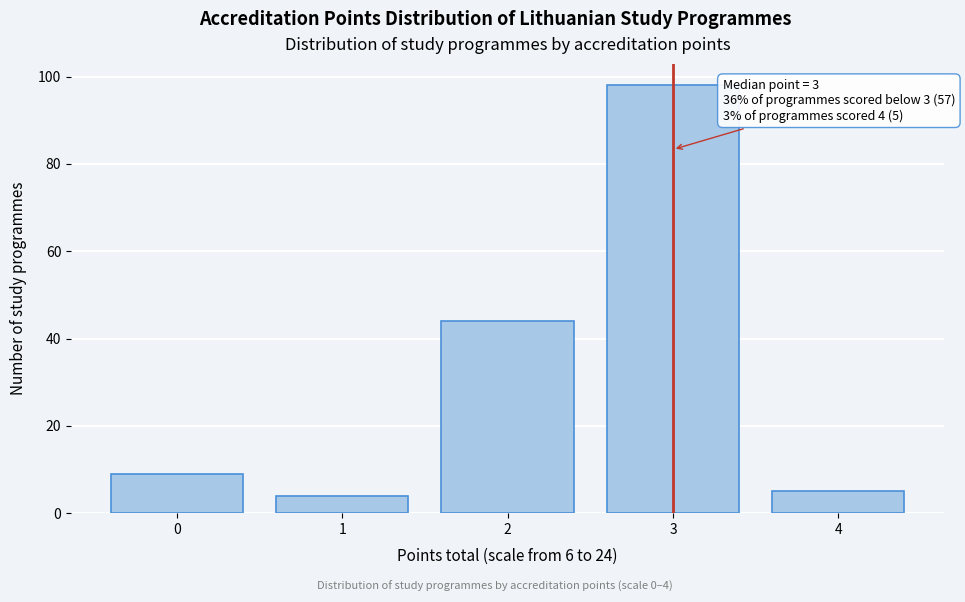

Reading right to left, what are all the values shown in this chart?

5	98	44	4	9